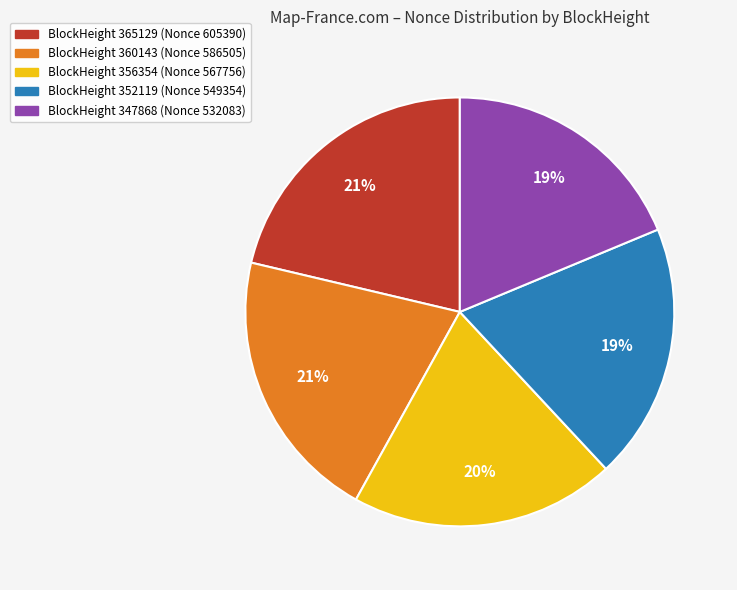

How many segments does this pie chart have?

5